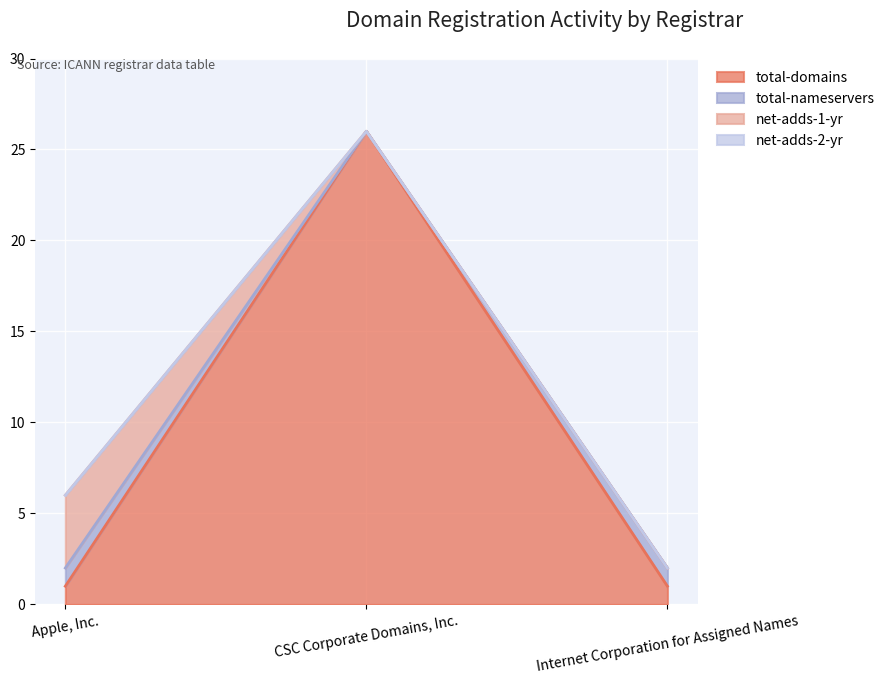

Which category has the highest value across all series?

CSC Corporate Domains, Inc.